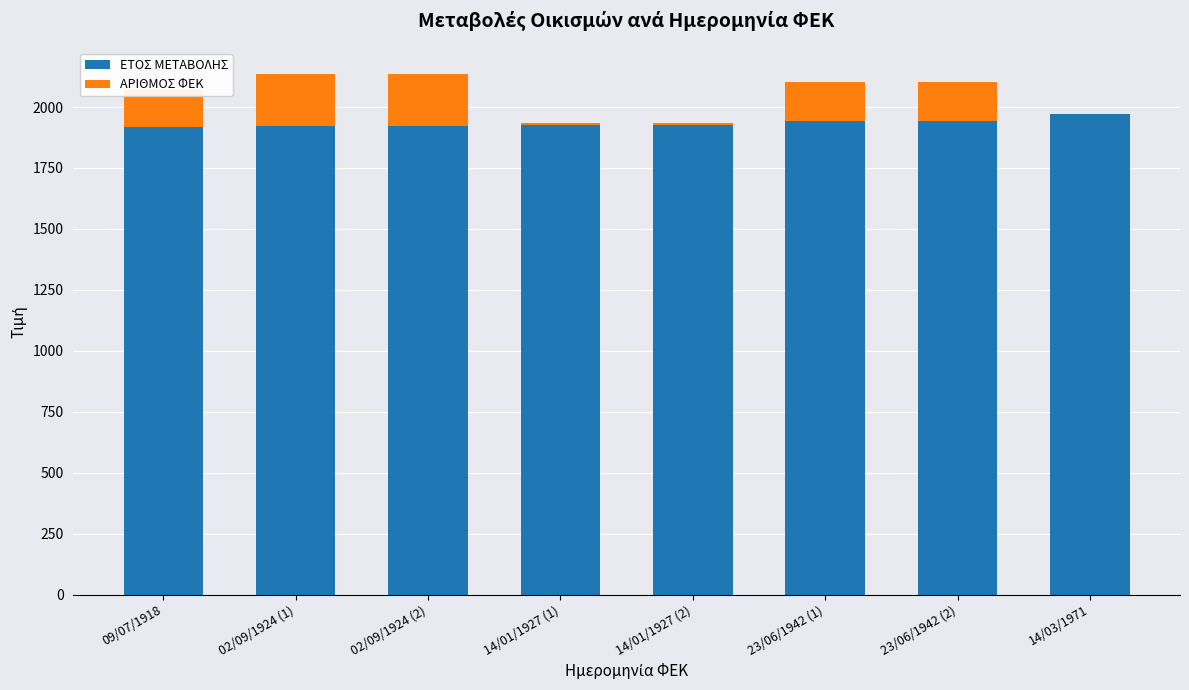

What is the sum of all ΕΤΟΣ ΜΕΤΑΒΟΛΗΣ values?

15475